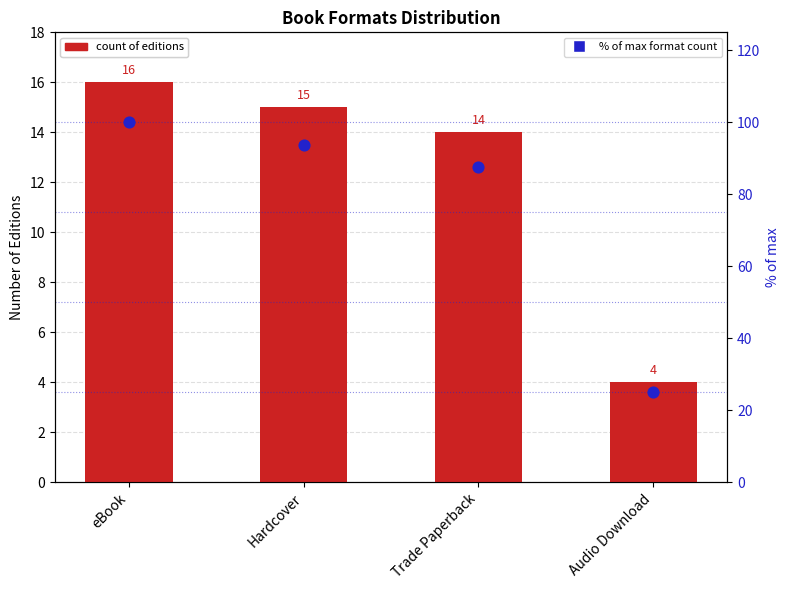

At how many categories does at least one series exceed 52?

3